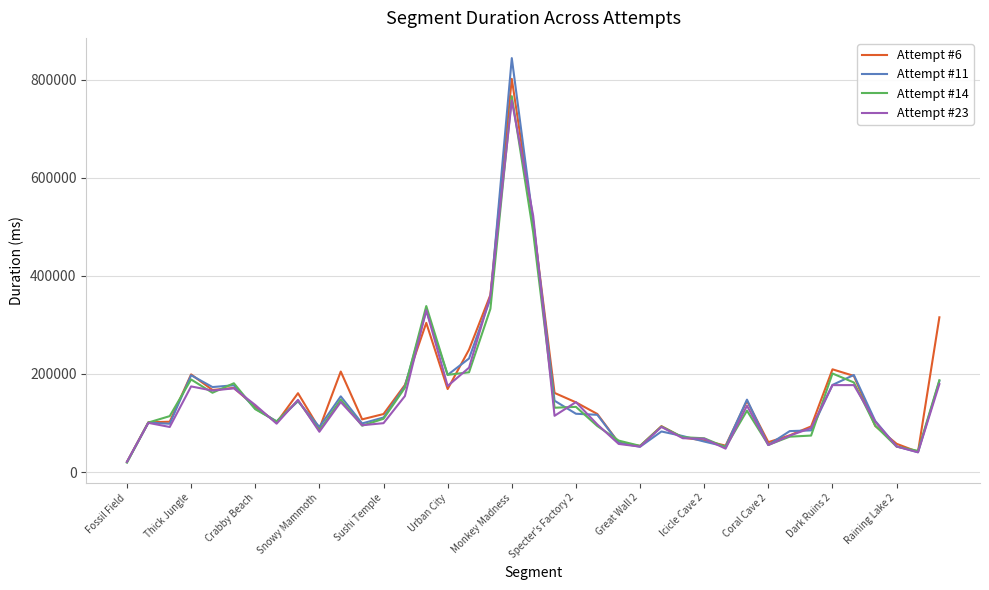

Which series has the largest range (max minus min)?

Attempt #11